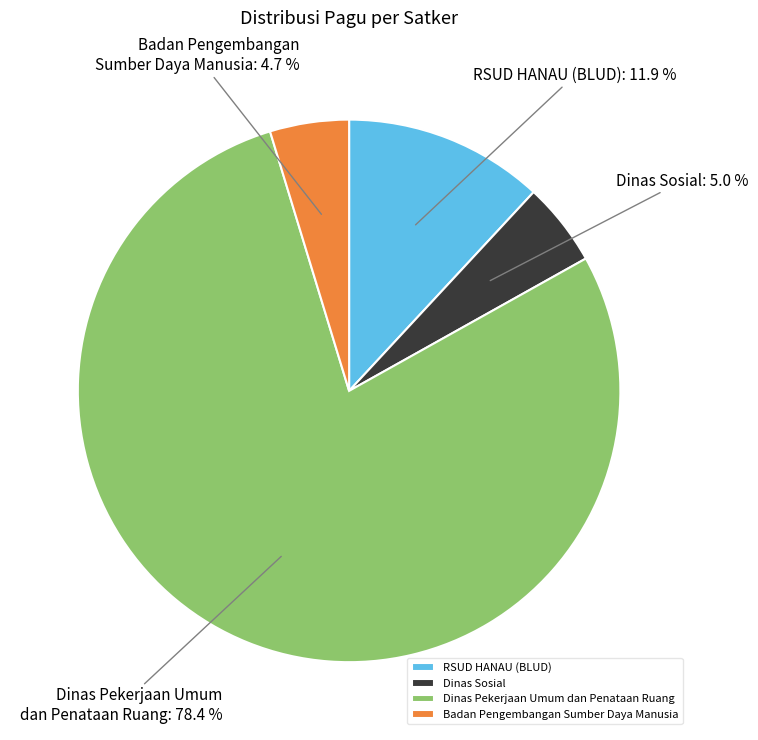

Between RSUD HANAU (BLUD) and Dinas Sosial, which is larger?

RSUD HANAU (BLUD)